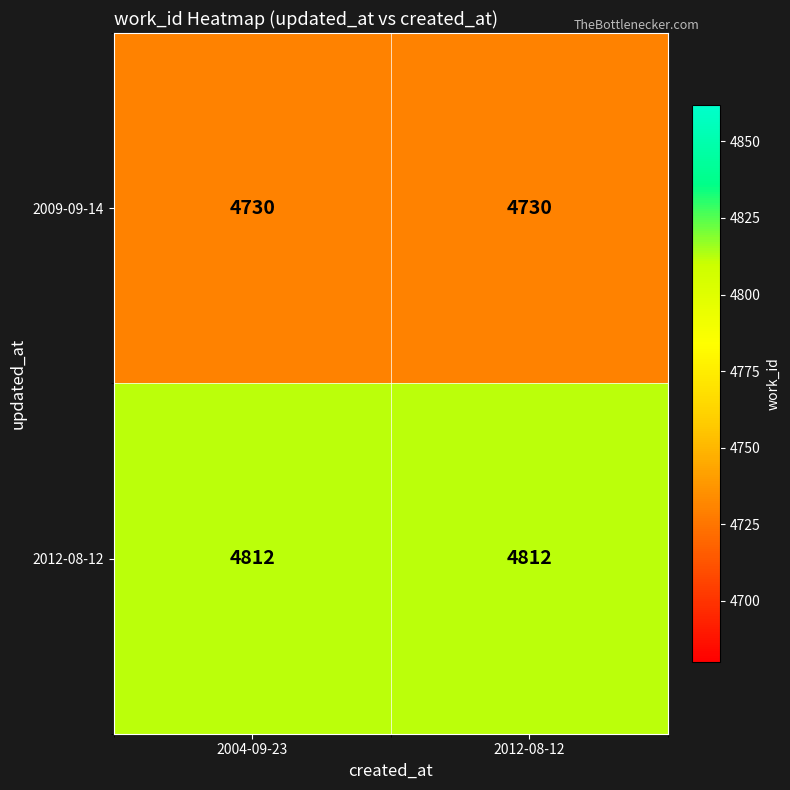

Is it true that 2009-09-14 equals 7202 at 2012-08-12?

False